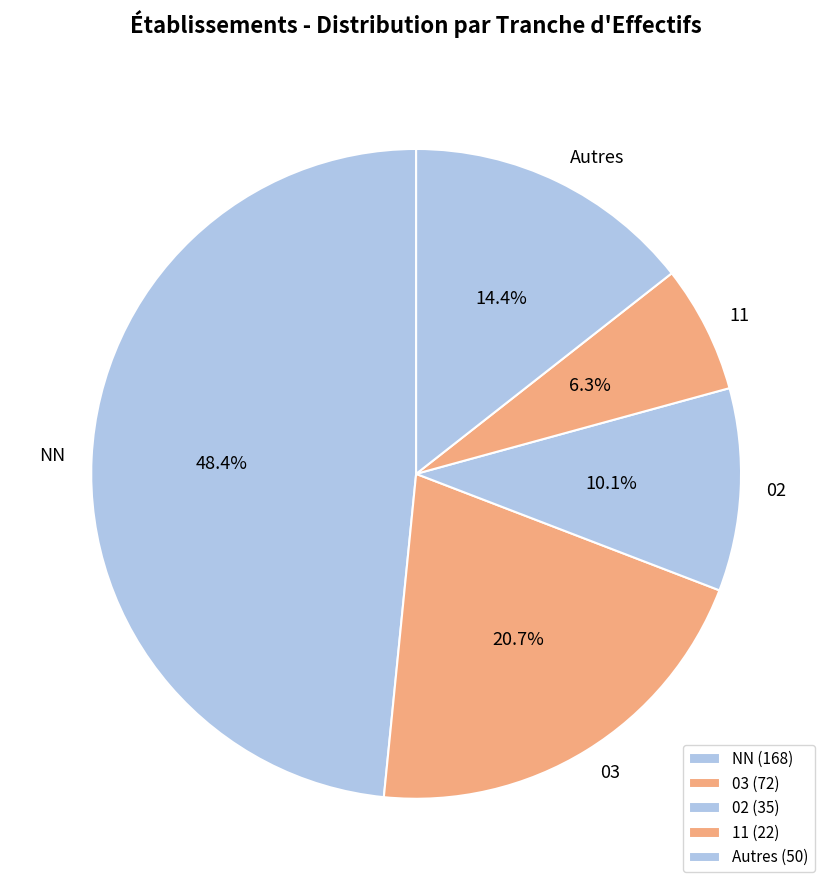

How much of the chart is everything except Autres?

85.6%